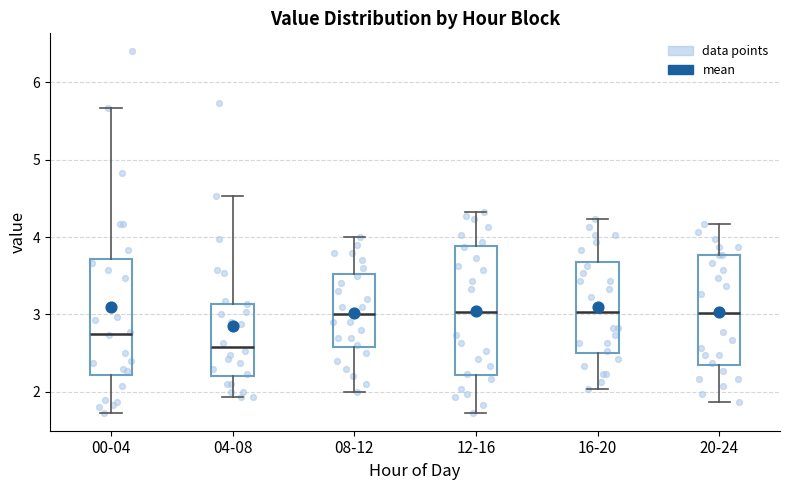

Comparing the boxes themselves (not the whiskers), which one is the tallest?

12-16